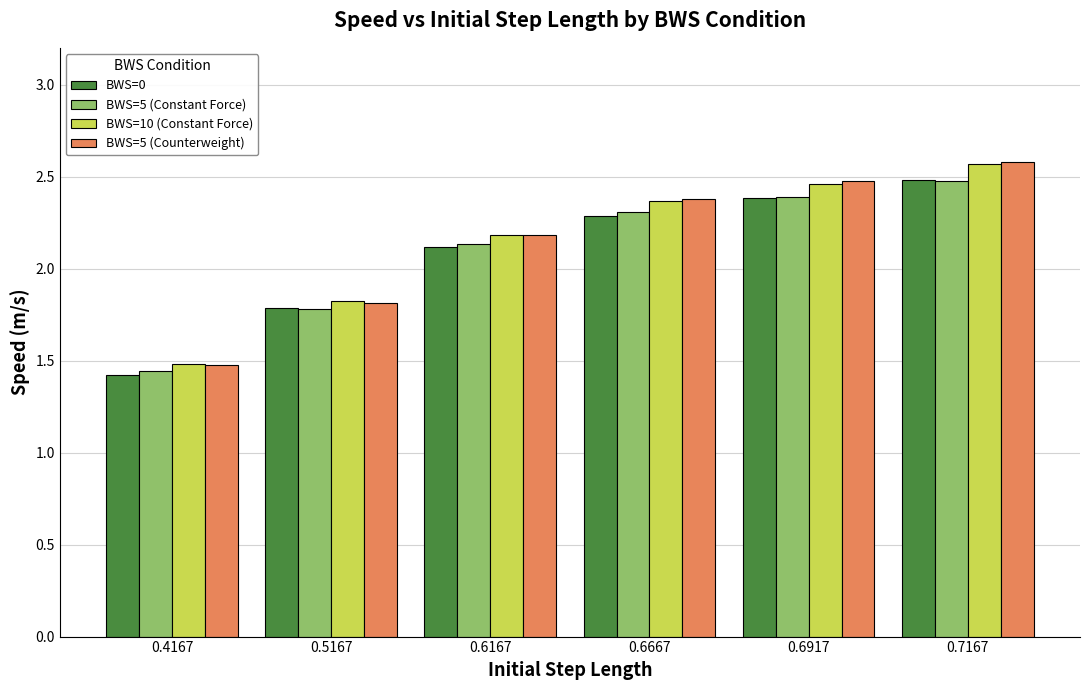

How many categories are shown in the chart?

6